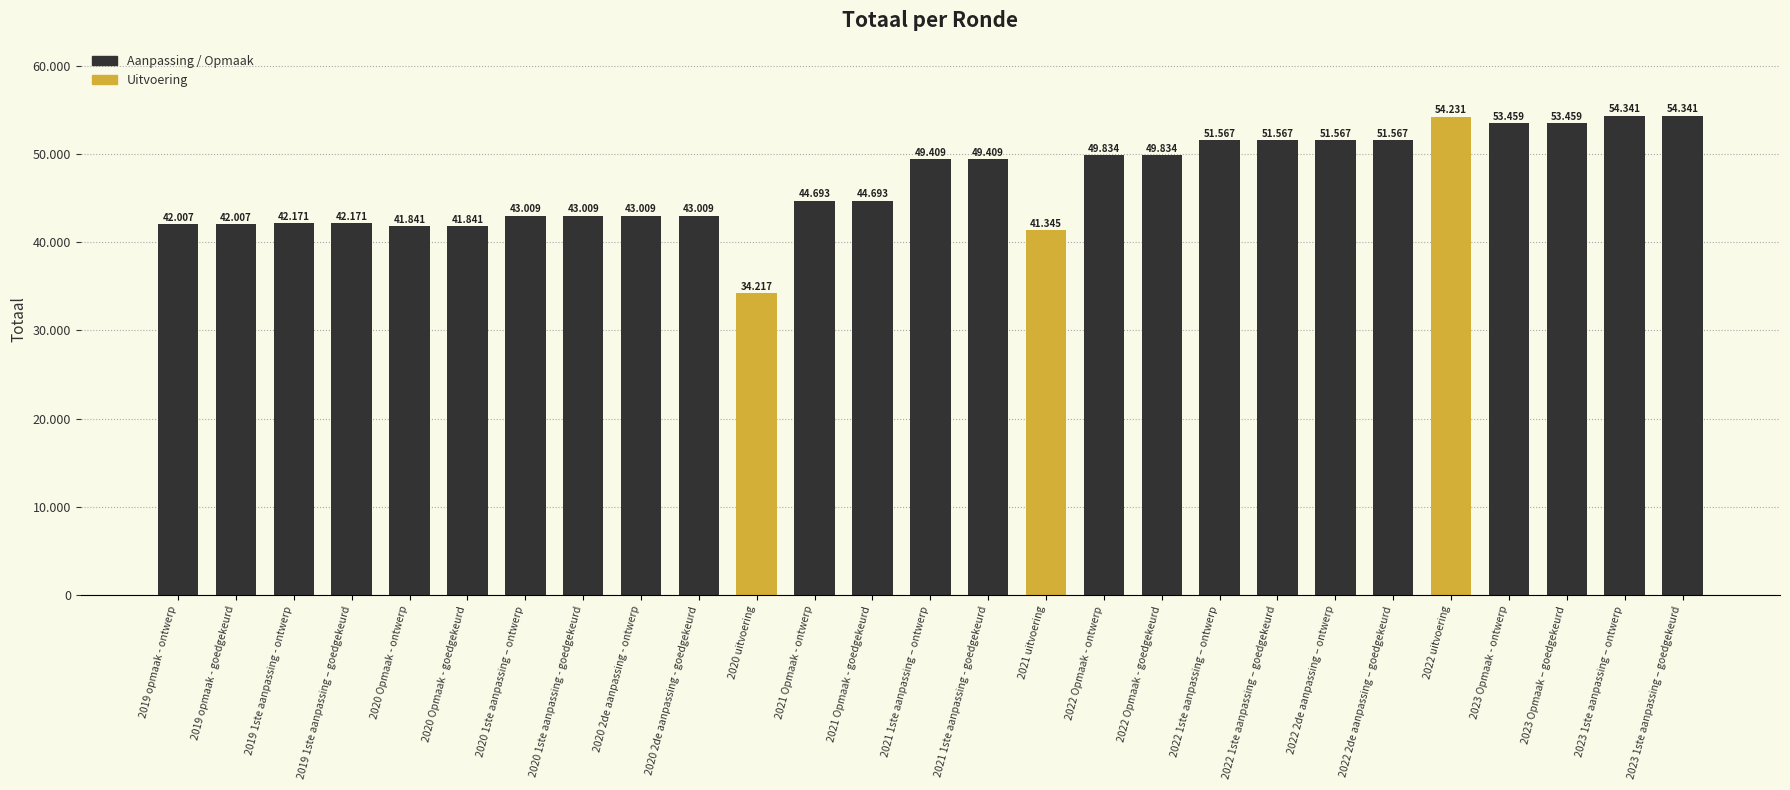

Are the bars horizontal?

No